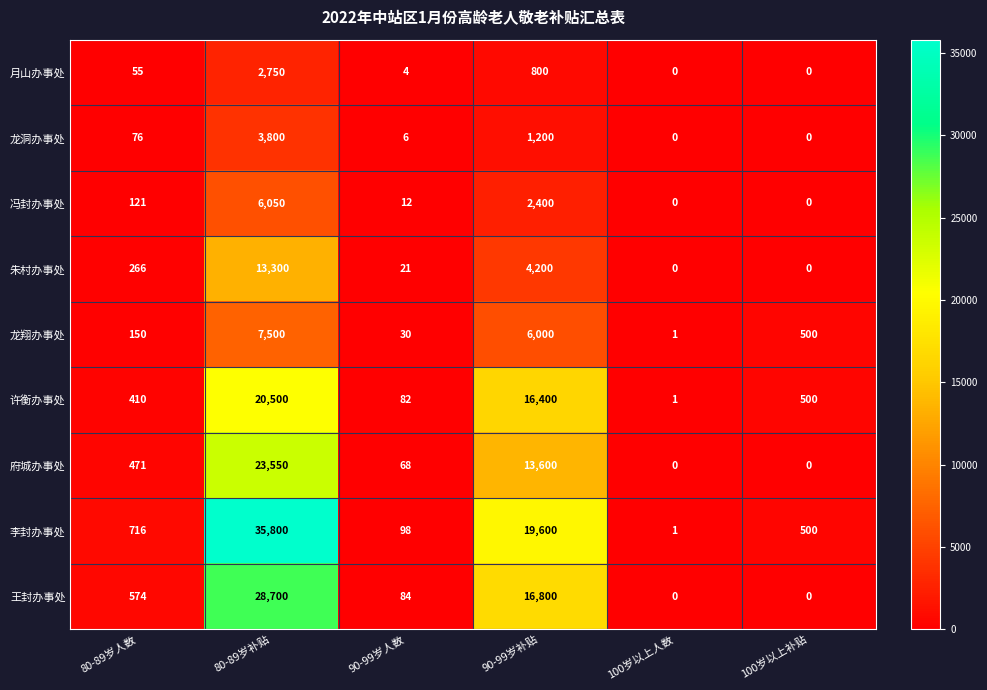

How many positive values does the 朱村办事处 series have?

4